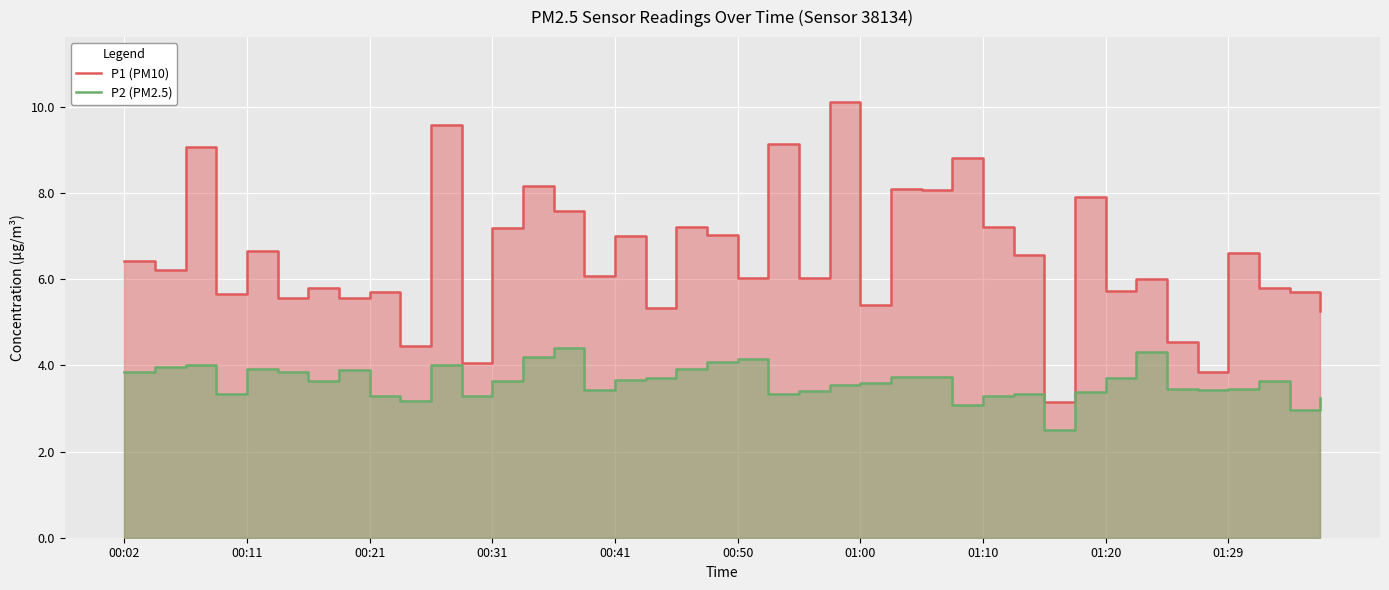

What position from the left is 01:20?

33